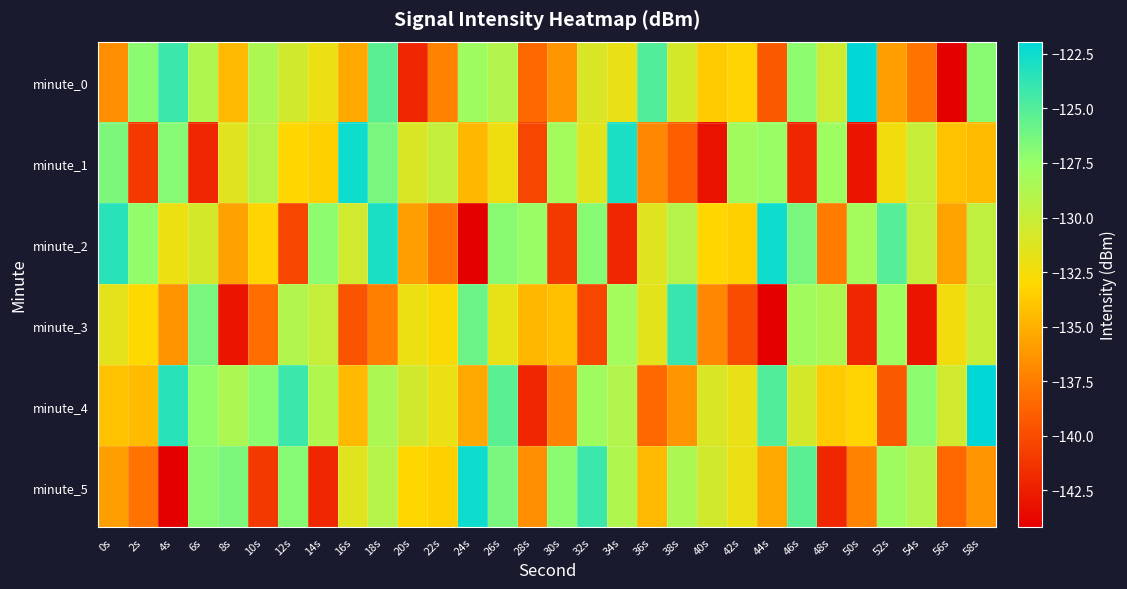

What is the maximum value shown in the chart?

-121.9